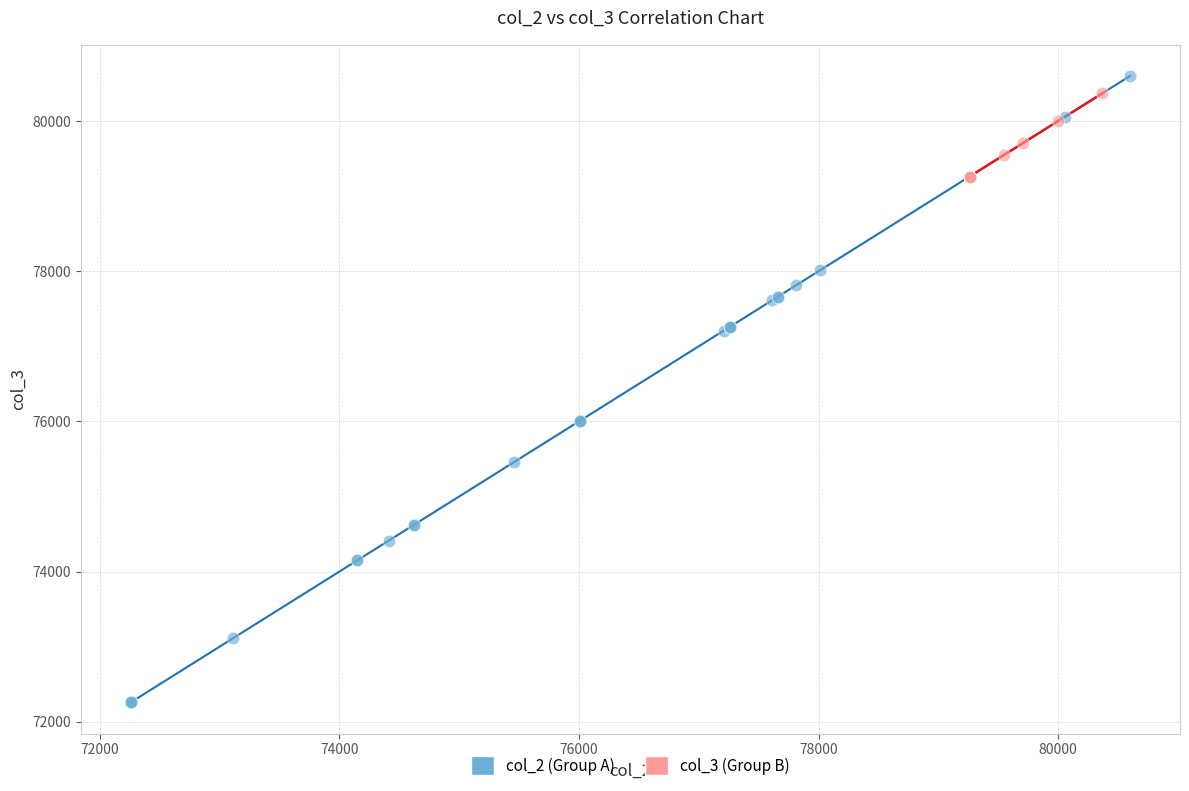

Which series reaches the minimum Y coordinate?

col_2 (Group A)